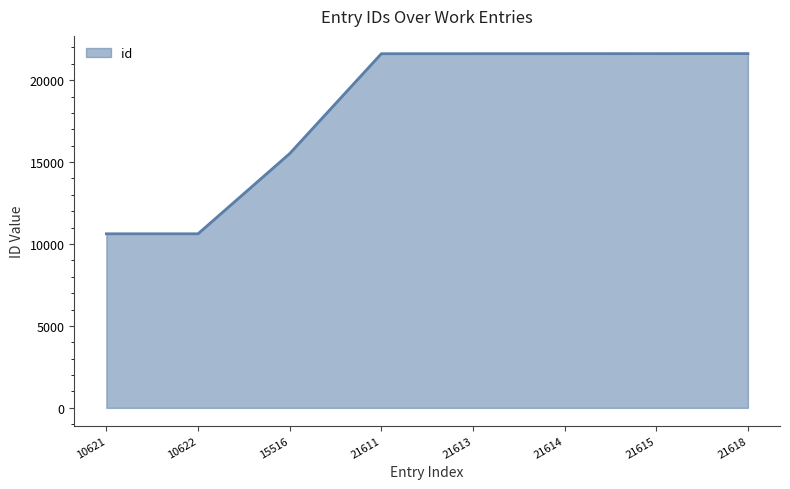

What is the difference between the second highest and minimum values?

10994